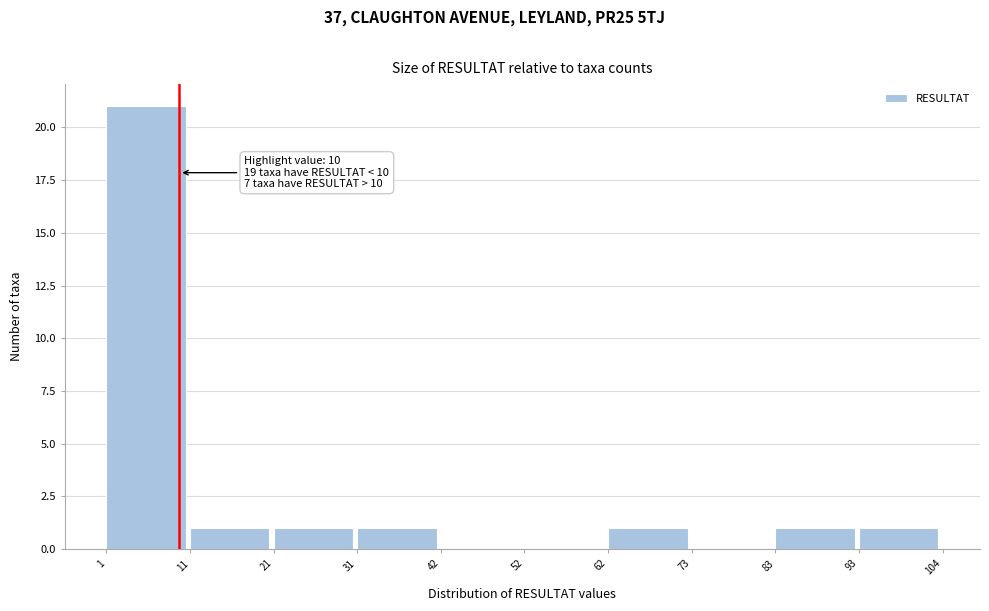

Over which range of the x-axis is the bar tallest?

1 to 11